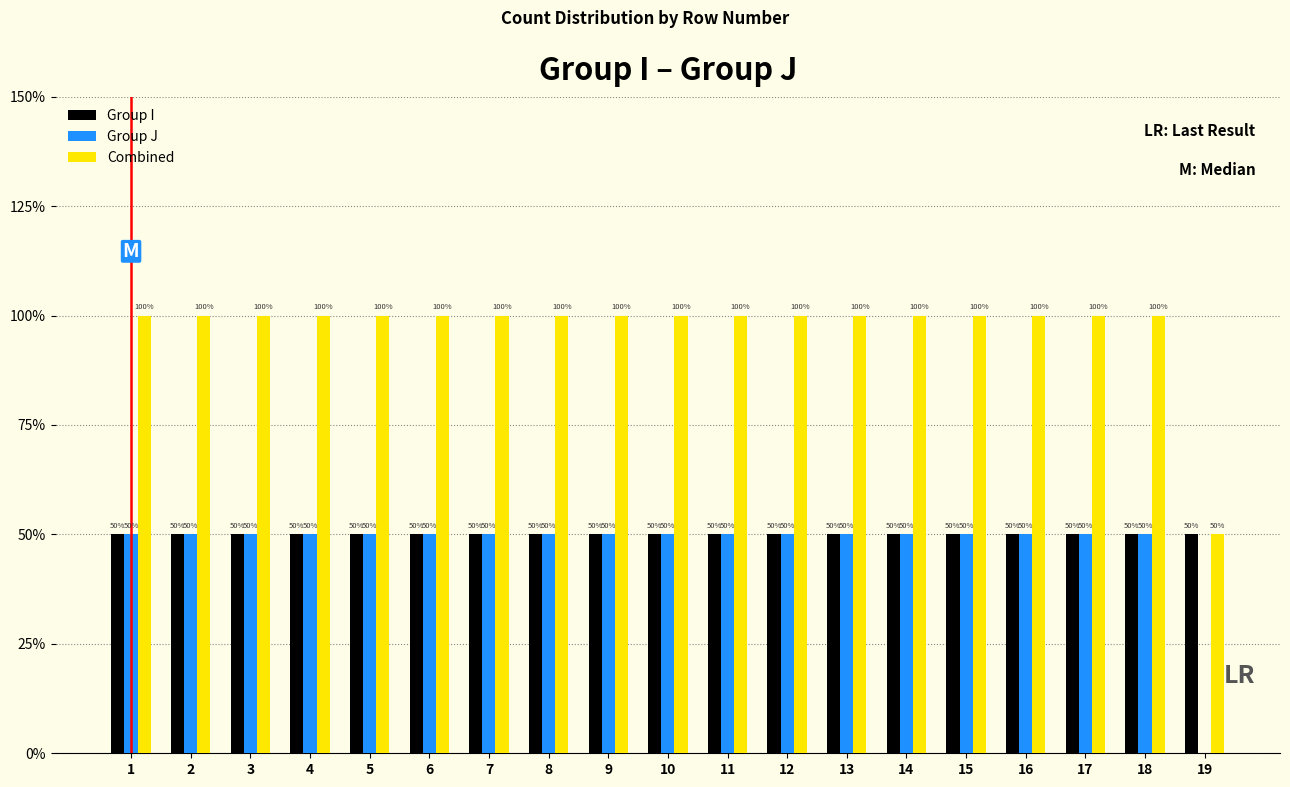

What are all the series names shown in the legend?

Group I, Group J, Combined